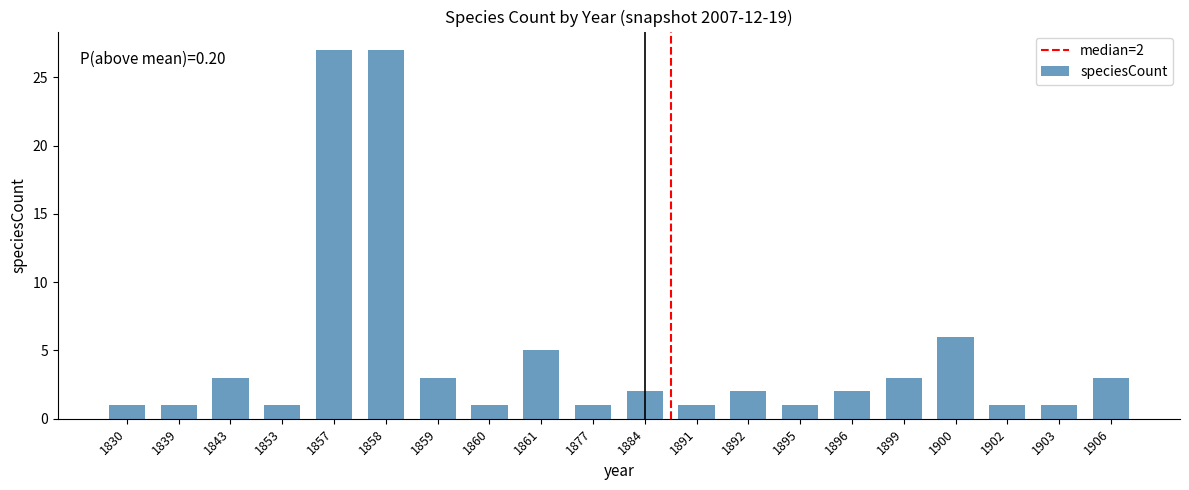

What is the ratio of the value at 1906 to the value at 1830?

3.0